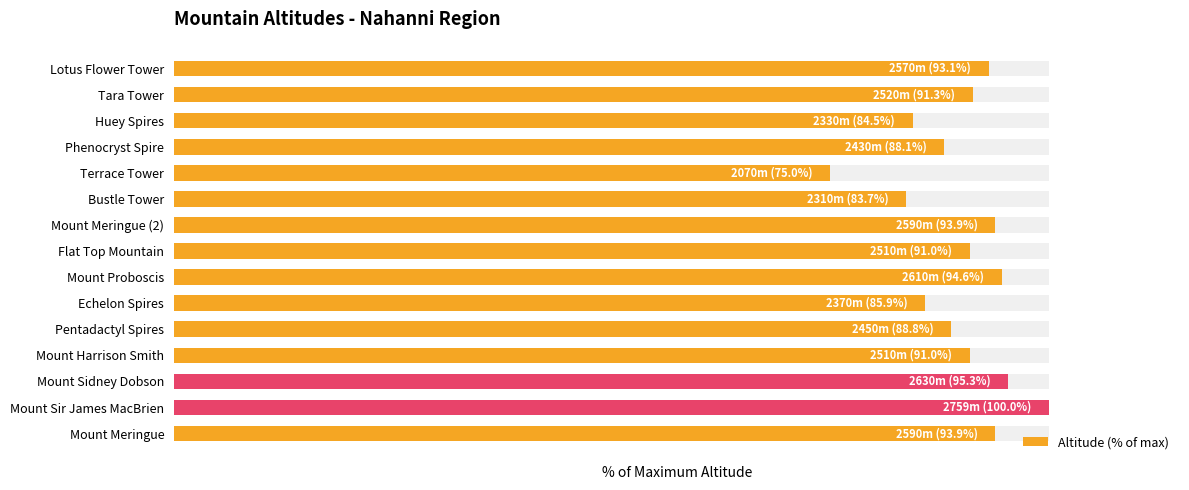

What is the maximum value shown in the chart?

100.0